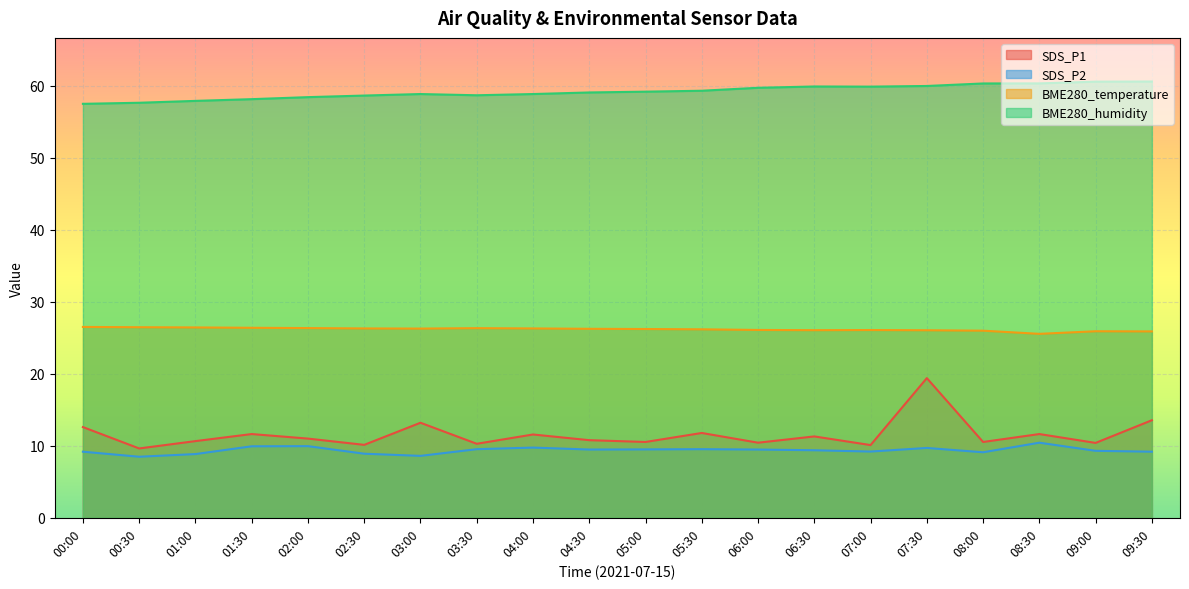

Is the value of SDS_P1 at 03:00 greater than the value of BME280_humidity at 00:00?

No